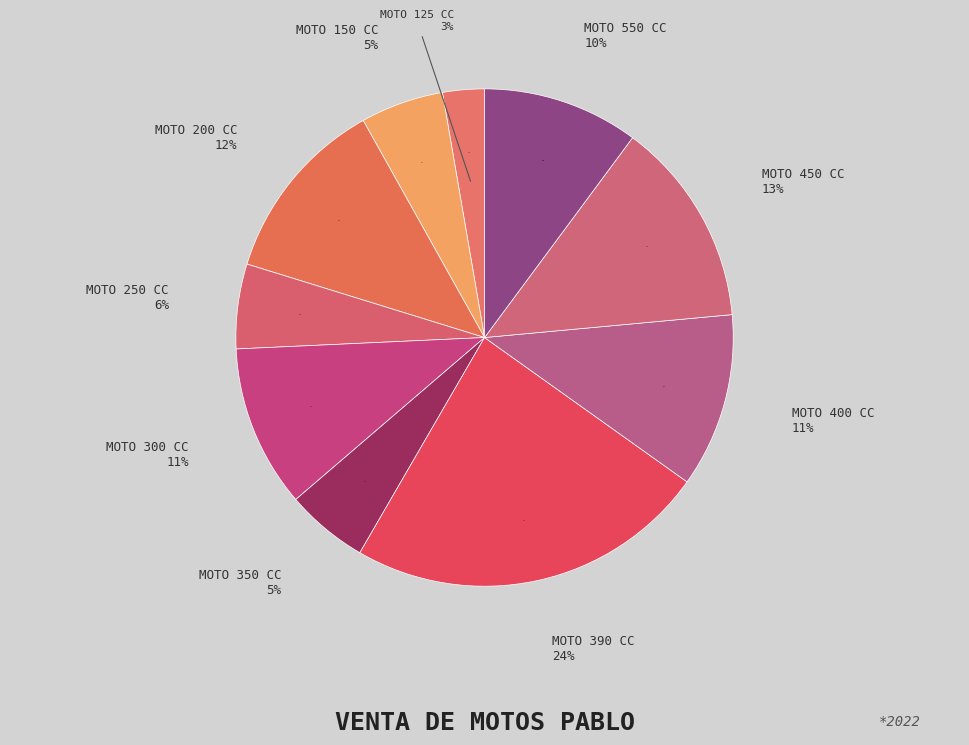

Does MOTO 250 CC represent more than half of the total?

No